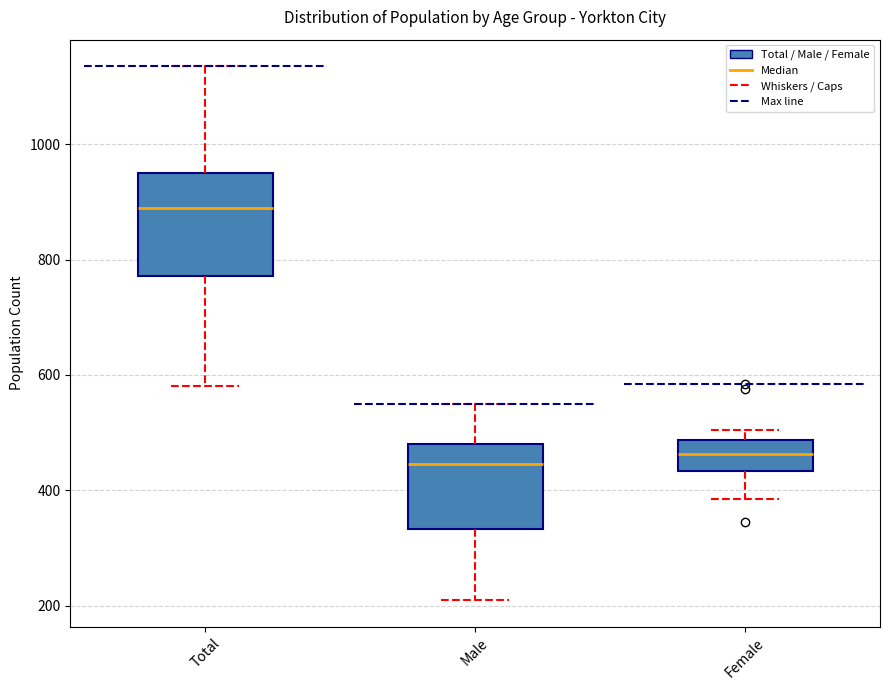

Which box is the tallest, from its lower edge to its upper edge?

Total